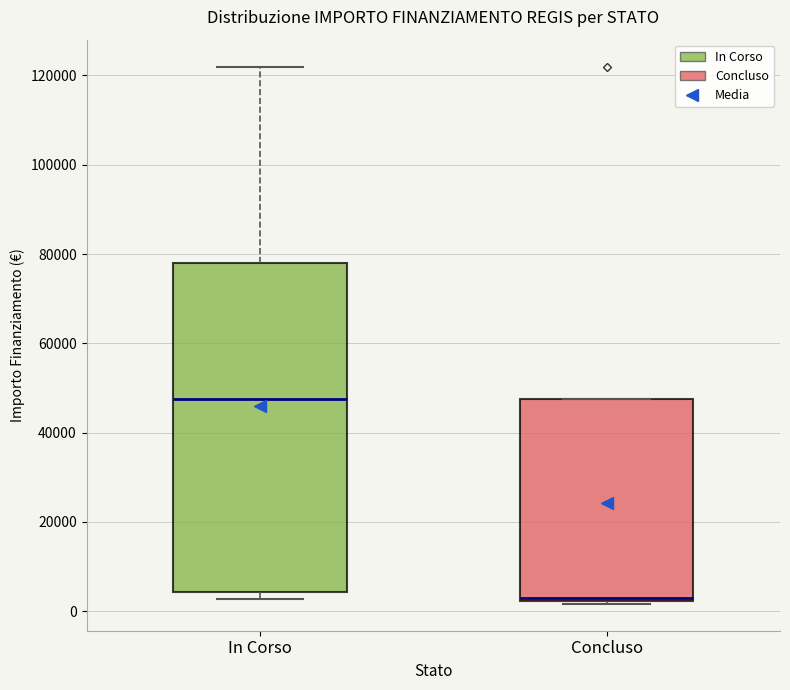

Reading left to right, transcribe this box plot: for each box, give where its median line is, the range the box spans, and where its two whiskers end, as read against the y-axis. The values are not printed on the chart, so give them approximately, as read against the axis.

In Corso: median 48000, box 4000 to 78000, whiskers 2000 to 122000
Concluso: median 4000, box 2000 to 48000, whiskers 2000 to 48000